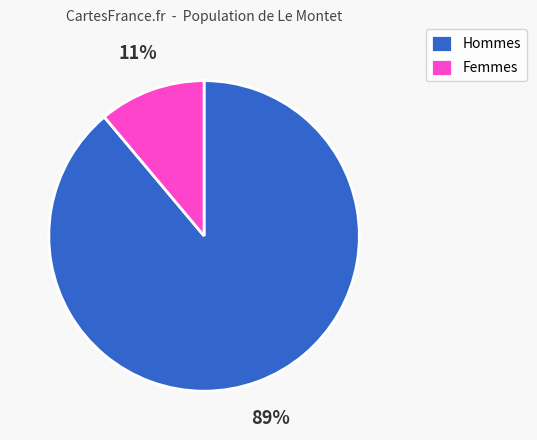

To the nearest percent, what is the combined percentage of Femmes and Hommes?

100%